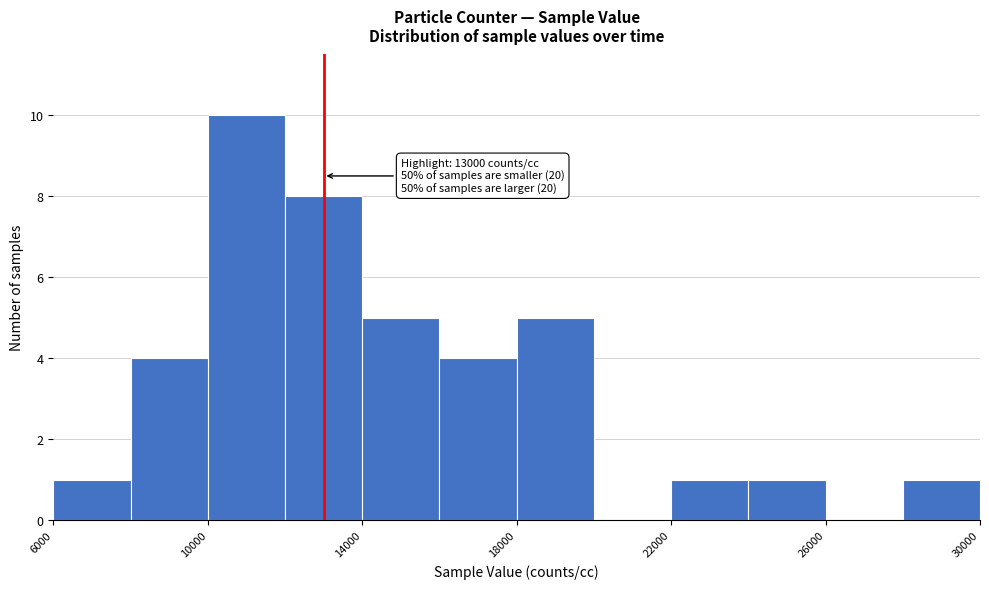

Which range on the x-axis has the tallest bar?

10000 to 12000